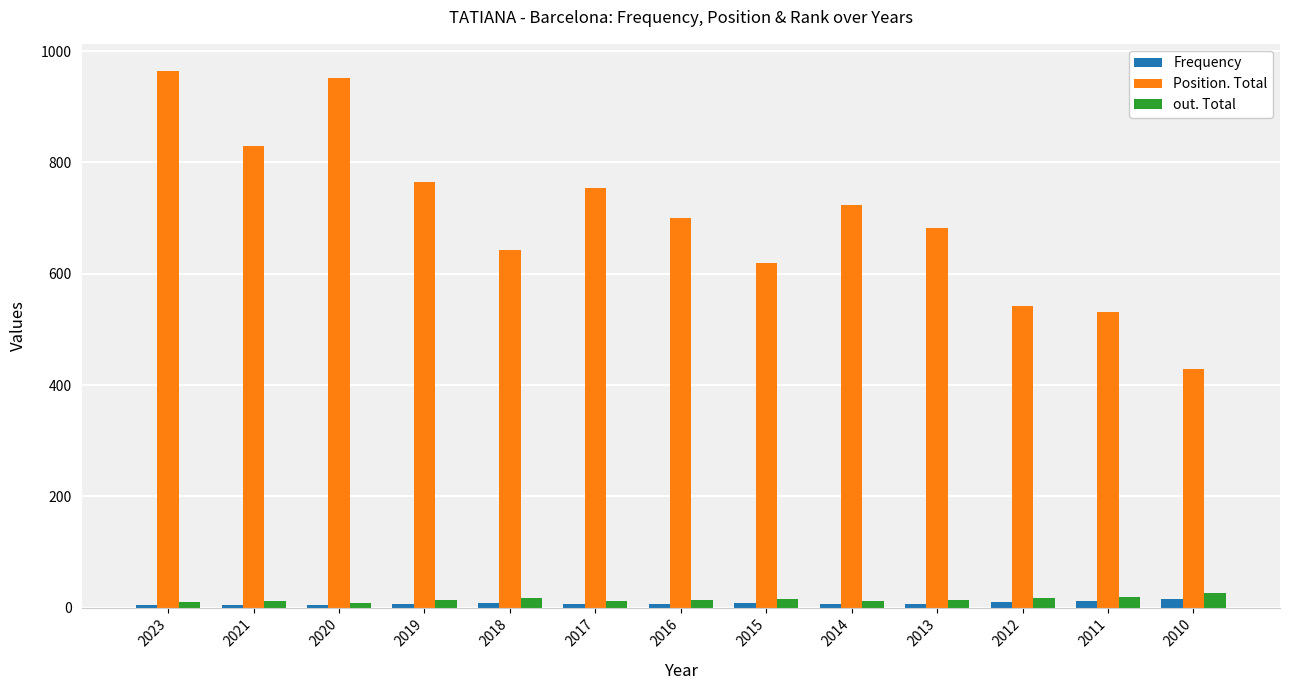

List the series in order of their peak value, lowest first.

Frequency, out. Total, Position. Total